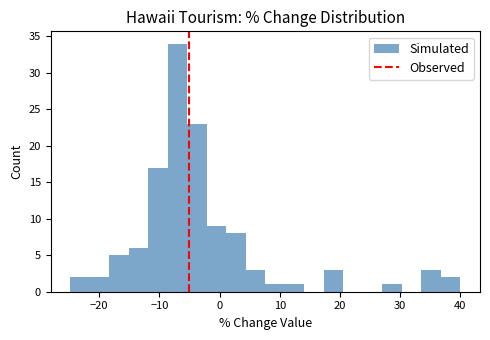

Read against the x-axis, roughly where is the centre of the tallest bar?

-7